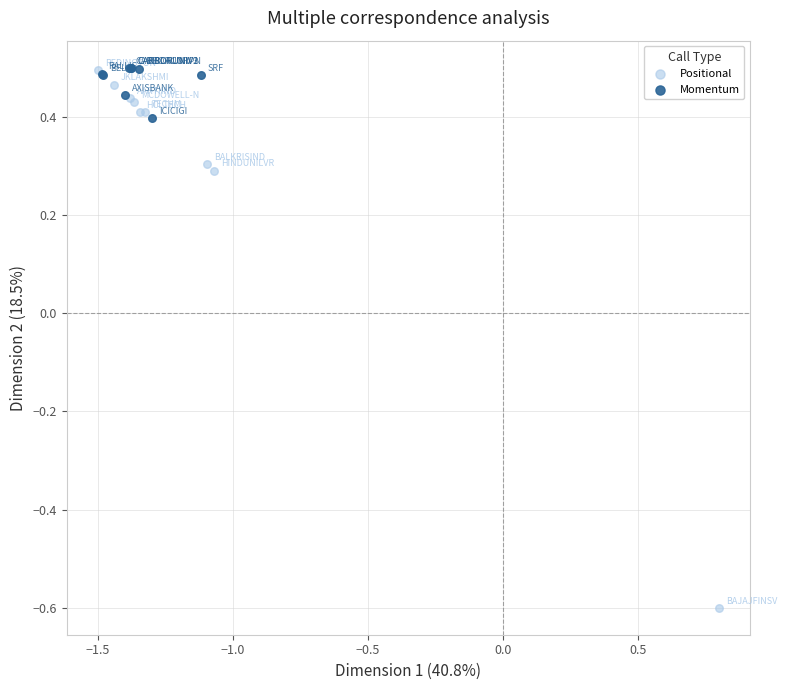

What are all the series names shown in the legend?

Positional, Momentum